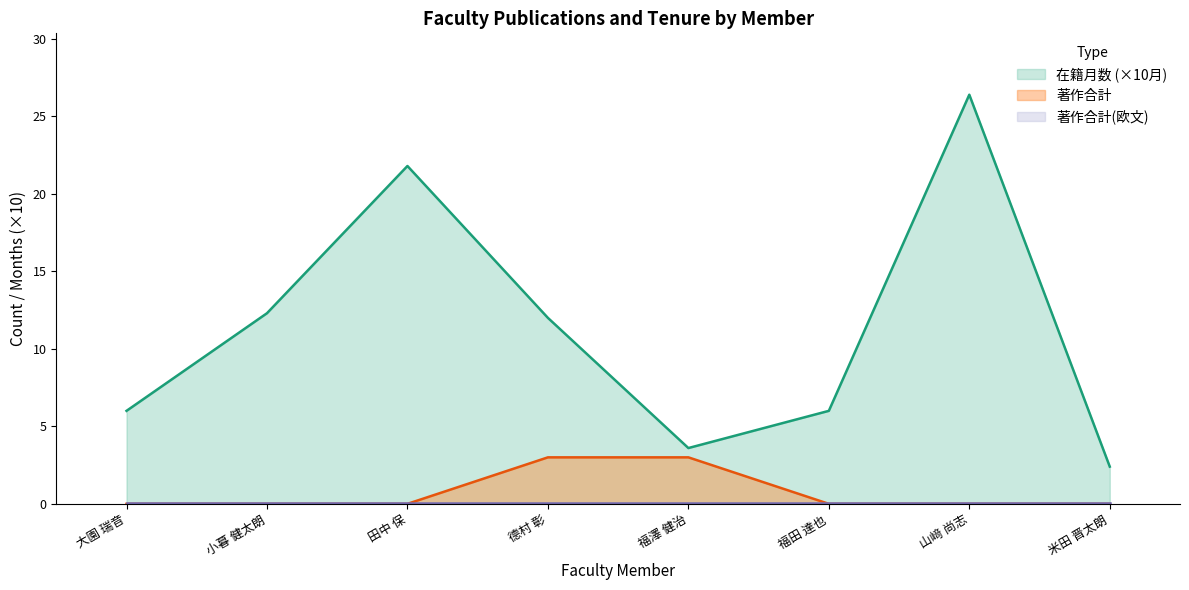

Is the value of 在籍月数 at 田中 保 greater than the value of 著作合計 at 大園 瑞音?

Yes